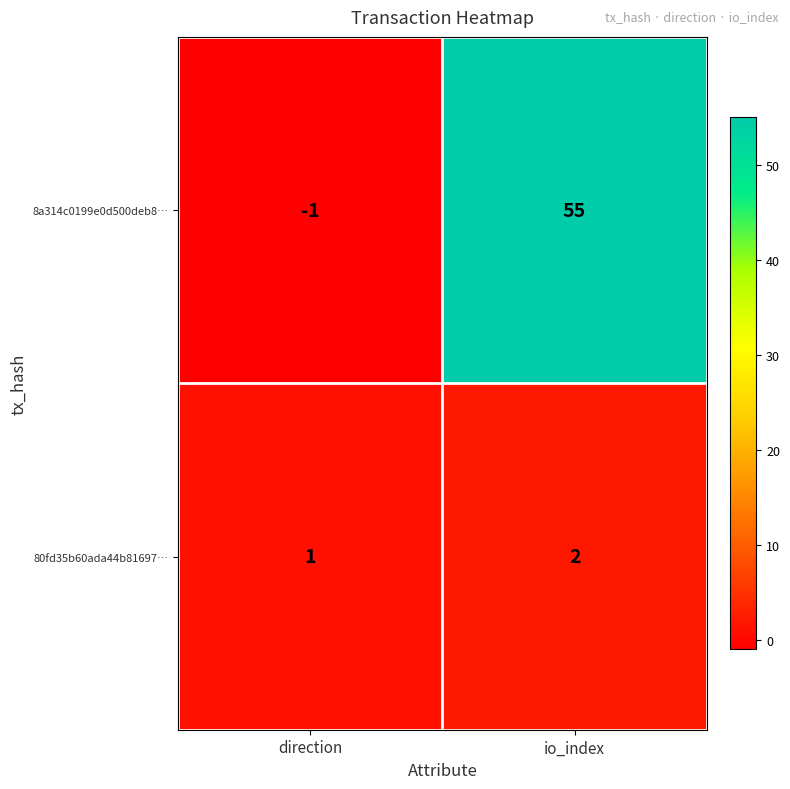

What is the difference between the maximum and minimum values in the 8a314c0199e0d500deb8… series?

56